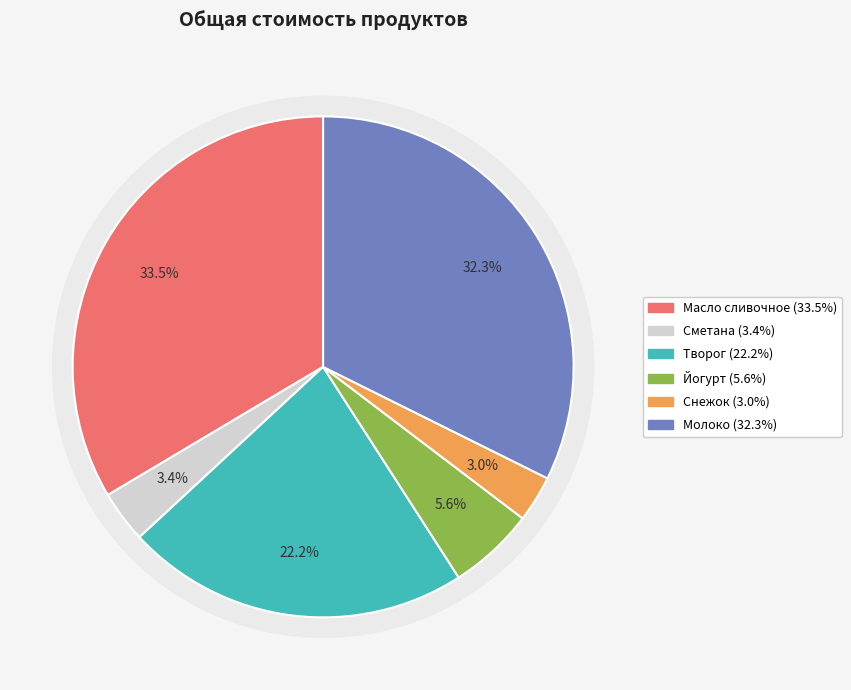

Between Сметана and Масло сливочное, which is larger?

Масло сливочное